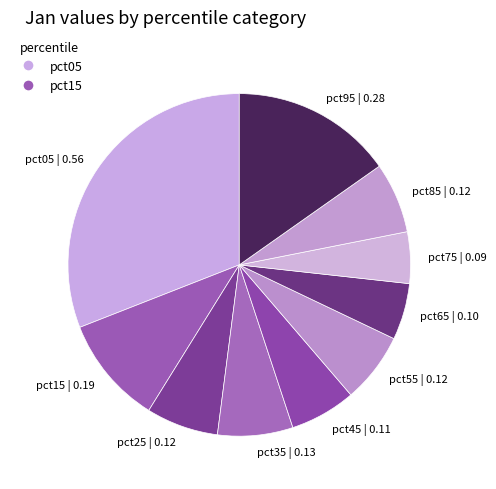

Is the sum of pct15 | 0.19 and pct45 | 0.11 greater than half?

No